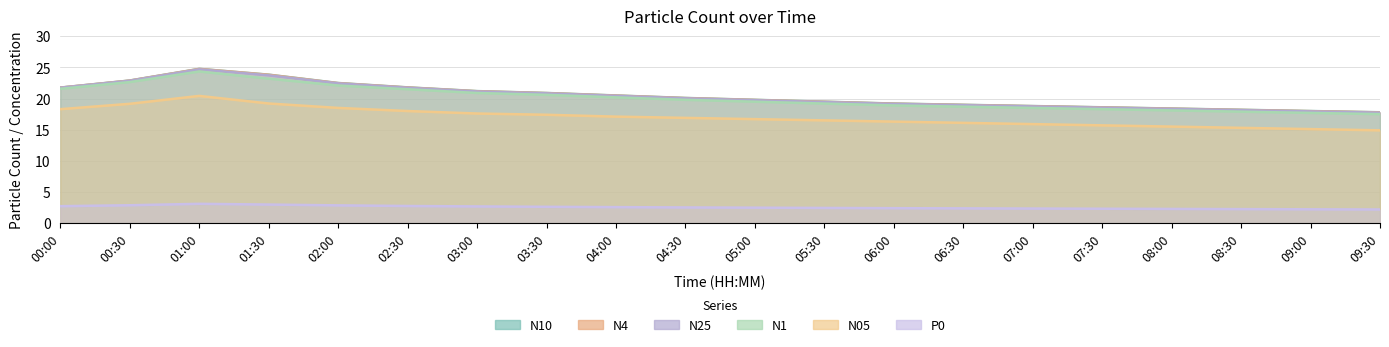

List the labels in order of N10 value, largest first.

01:00, 01:30, 00:30, 02:00, 02:30, 00:00, 03:00, 03:30, 04:00, 04:30, 05:00, 05:30, 06:00, 06:30, 07:00, 07:30, 08:00, 08:30, 09:00, 09:30